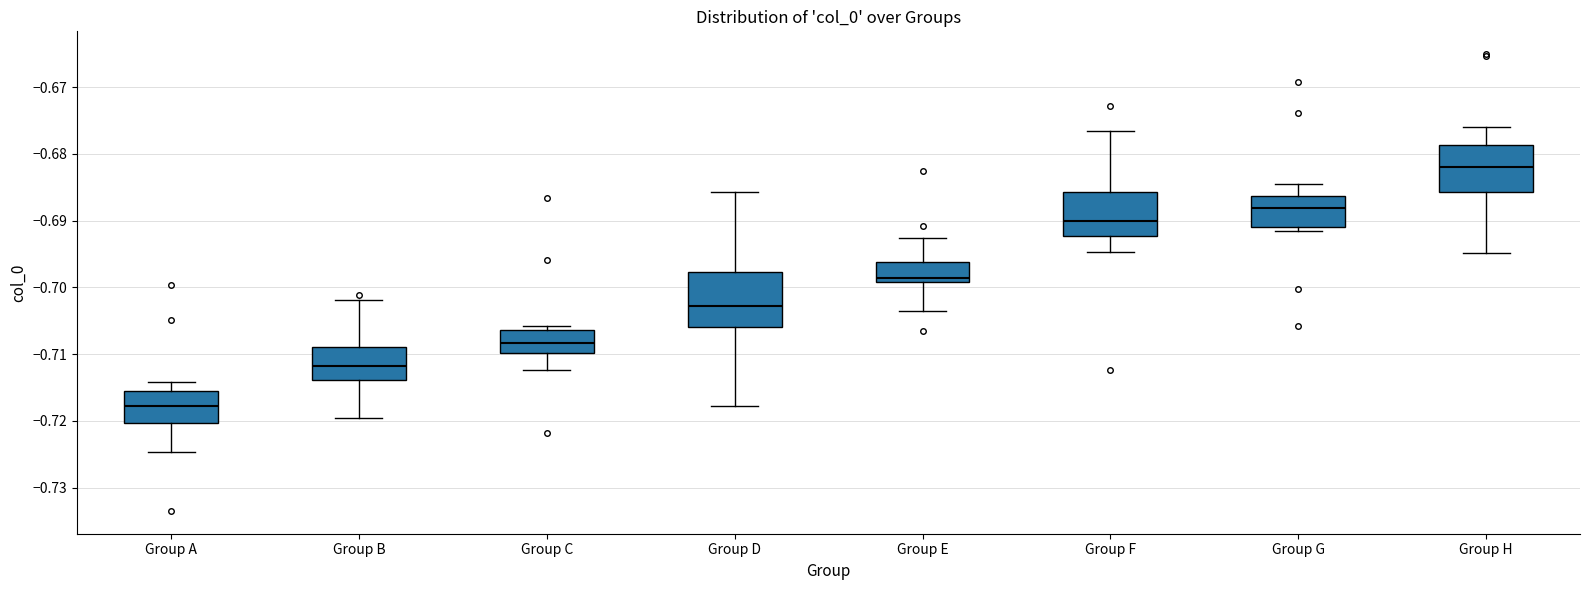

Reading left to right, transcribe this box plot: for each box, give where its median line is, the range the box spans, and where its two whiskers end, as read against the y-axis. The values are not printed on the chart, so give them approximately, as read against the axis.

Group A: median -0.718, box -0.720 to -0.716, whiskers -0.725 to -0.714
Group B: median -0.712, box -0.714 to -0.709, whiskers -0.720 to -0.702
Group C: median -0.708, box -0.710 to -0.706, whiskers -0.712 to -0.706 (just above the box's upper edge)
Group D: median -0.703, box -0.706 to -0.698, whiskers -0.718 to -0.686
Group E: median -0.699 (just above the box's lower edge), box -0.699 to -0.696, whiskers -0.704 to -0.693
Group F: median -0.690, box -0.692 to -0.686, whiskers -0.695 to -0.677
Group G: median -0.688, box -0.691 to -0.686, whiskers -0.691 (just below the box's lower edge) to -0.684
Group H: median -0.682, box -0.686 to -0.679, whiskers -0.695 to -0.676